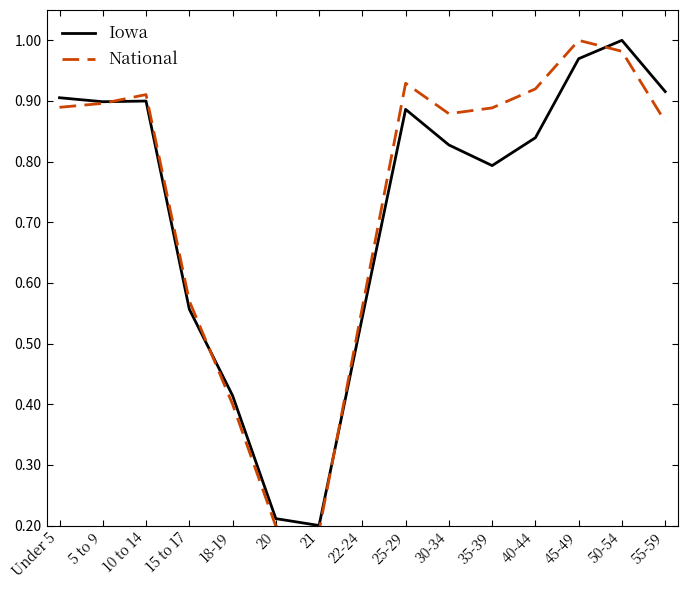

Is this an area chart (filled region under the line)?

No